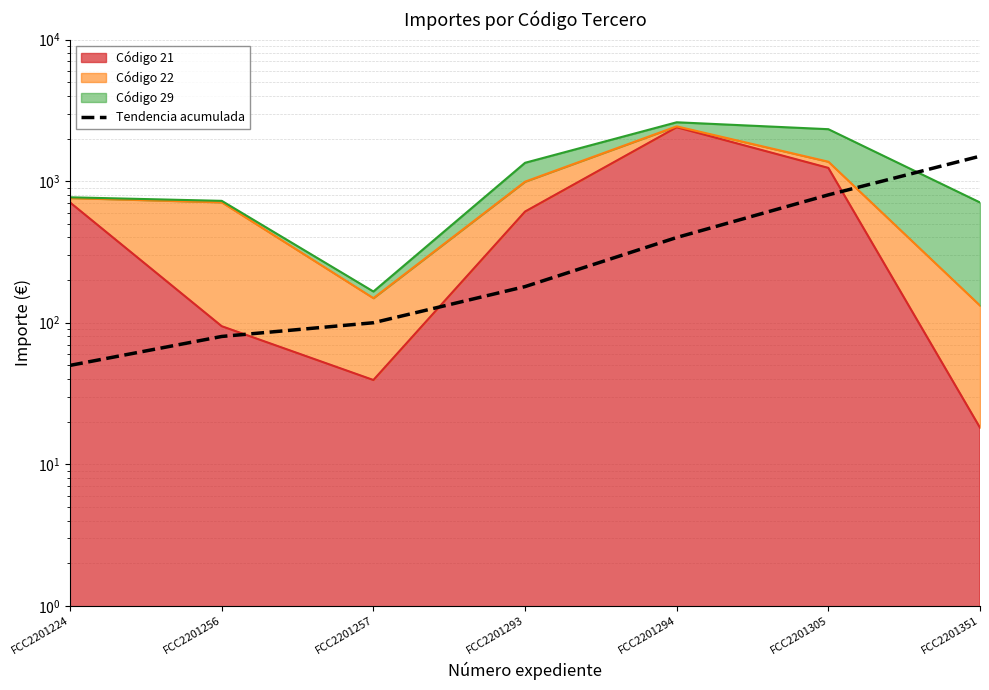

Count the number of categories in the chart.

7